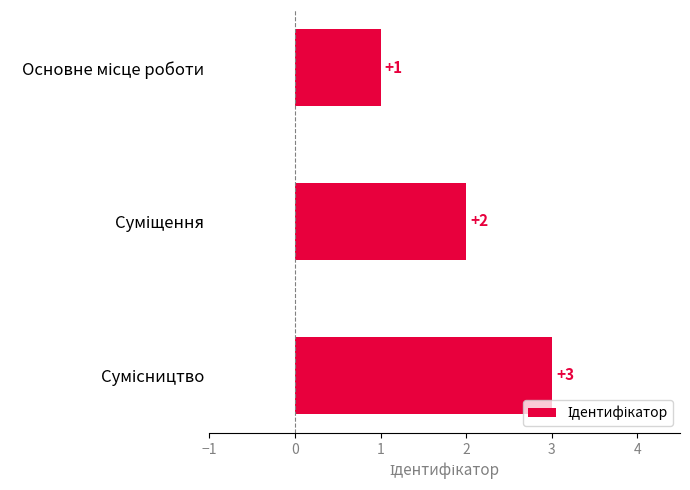

What is the maximum value shown in the chart?

3